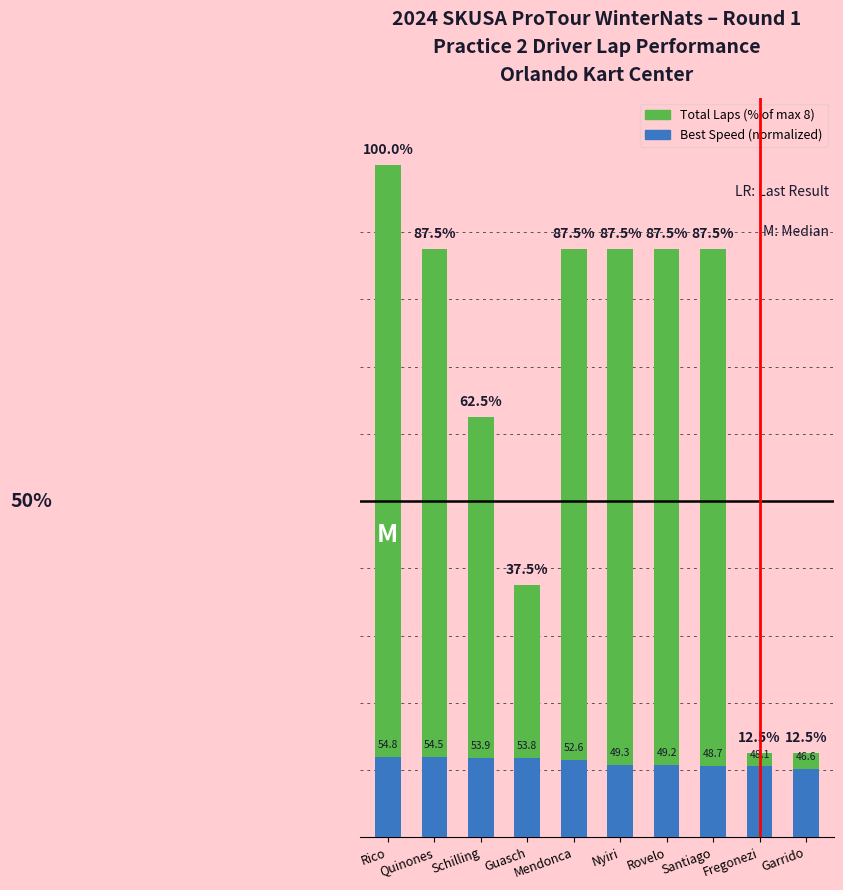

Where is Best Speed (normalized) nearest to the value 11?

Nyiri